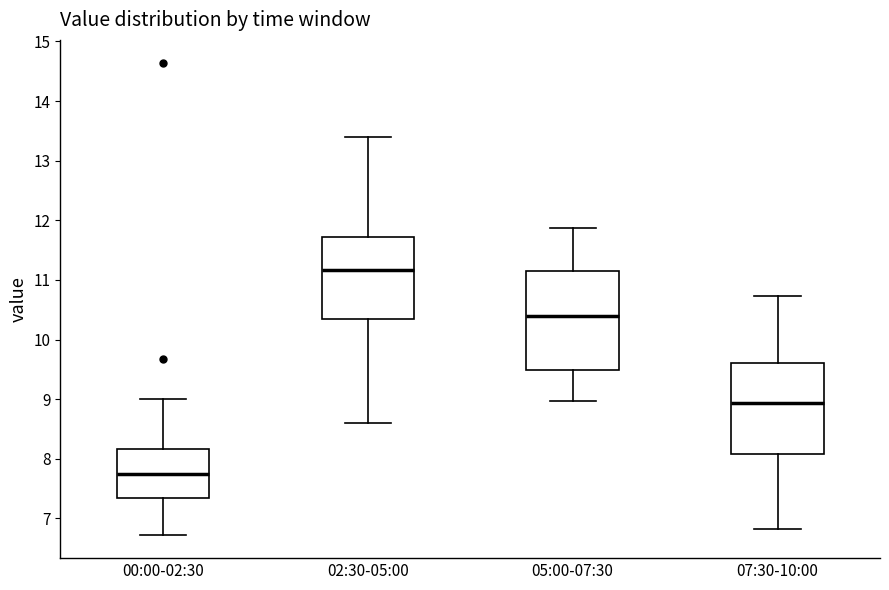

Reading left to right, transcribe this box plot: for each box, give where its median line is, the range the box spans, and where its two whiskers end, as read against the y-axis. The values are not printed on the chart, so give them approximately, as read against the axis.

00:00-02:30: median 7.8, box 7.3 to 8.2, whiskers 6.7 to 9.0
02:30-05:00: median 11.2, box 10.3 to 11.7, whiskers 8.6 to 13.4
05:00-07:30: median 10.4, box 9.5 to 11.1, whiskers 9.0 to 11.9
07:30-10:00: median 8.9, box 8.1 to 9.6, whiskers 6.8 to 10.7